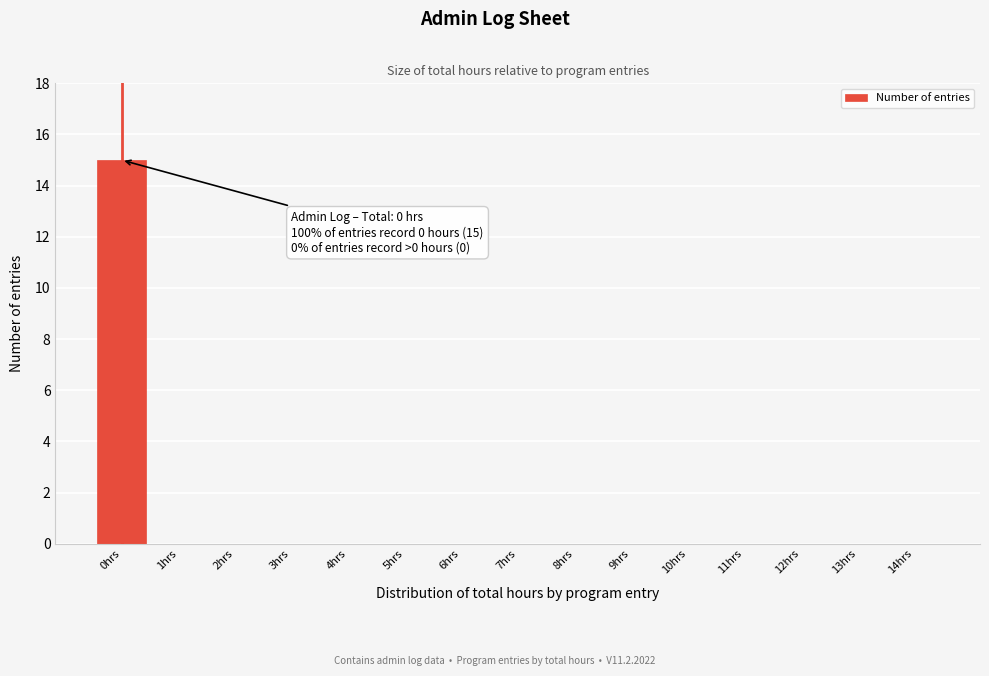

Reading right to left, extract all data points from this chart.

14hrs=0	13hrs=0	12hrs=0	11hrs=0	10hrs=0	9hrs=0	8hrs=0	7hrs=0	6hrs=0	5hrs=0	4hrs=0	3hrs=0	2hrs=0	1hrs=0	0hrs=15